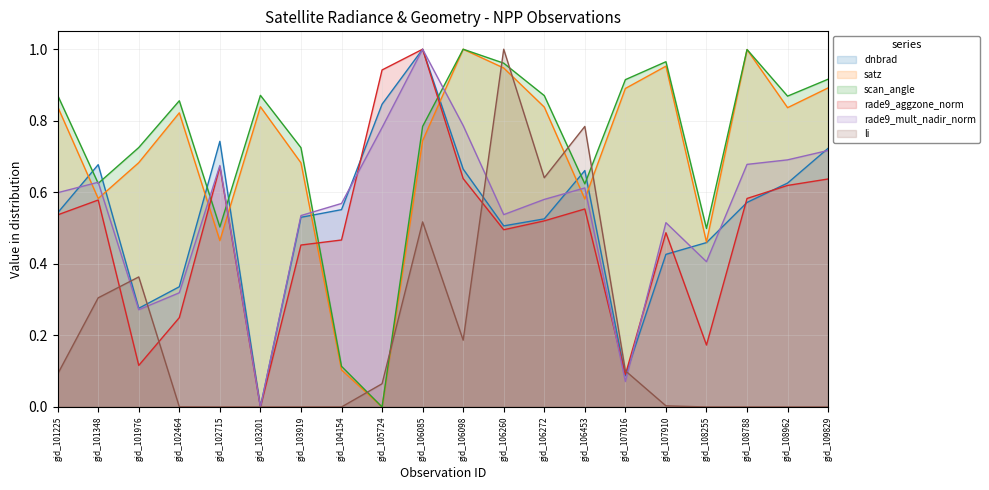

Reading right to left, extract all data points from this chart.

dnbrad: 0.7	0.6	0.6	0.5	0.4	0.1	0.7	0.5	0.5	0.7	1.0	0.8	0.6	0.5	0.0	0.7	0.3	0.3	0.7	0.5
satz: 0.9	0.8	1.0	0.5	1.0	0.9	0.6	0.8	0.9	1.0	0.7	0.0	0.1	0.7	0.8	0.5	0.8	0.7	0.6	0.8
scan_angle: 0.9	0.9	1.0	0.5	1.0	0.9	0.6	0.9	1.0	1.0	0.8	0.0	0.1	0.7	0.9	0.5	0.9	0.7	0.6	0.9
rade9_aggzone_norm: 0.6	0.6	0.6	0.2	0.5	0.1	0.6	0.5	0.5	0.6	1.0	0.9	0.5	0.5	0.0	0.7	0.2	0.1	0.6	0.5
rade9_mult_nadir_norm: 0.7	0.7	0.7	0.4	0.5	0.1	0.6	0.6	0.5	0.8	1.0	0.8	0.6	0.5	0.0	0.7	0.3	0.3	0.6	0.6
li: 0.0	0.0	0.0	0.0	0.0	0.1	0.8	0.6	1.0	0.2	0.5	0.1	0.0	0.0	0.0	0.0	0.0	0.4	0.3	0.1